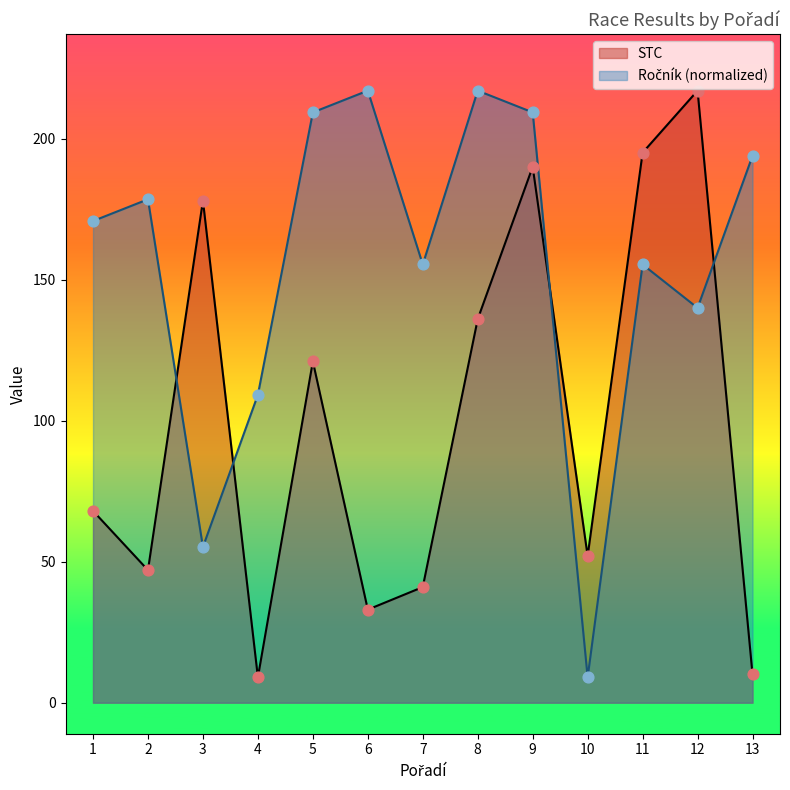

What are all the series names shown in the legend?

STC, Ročník